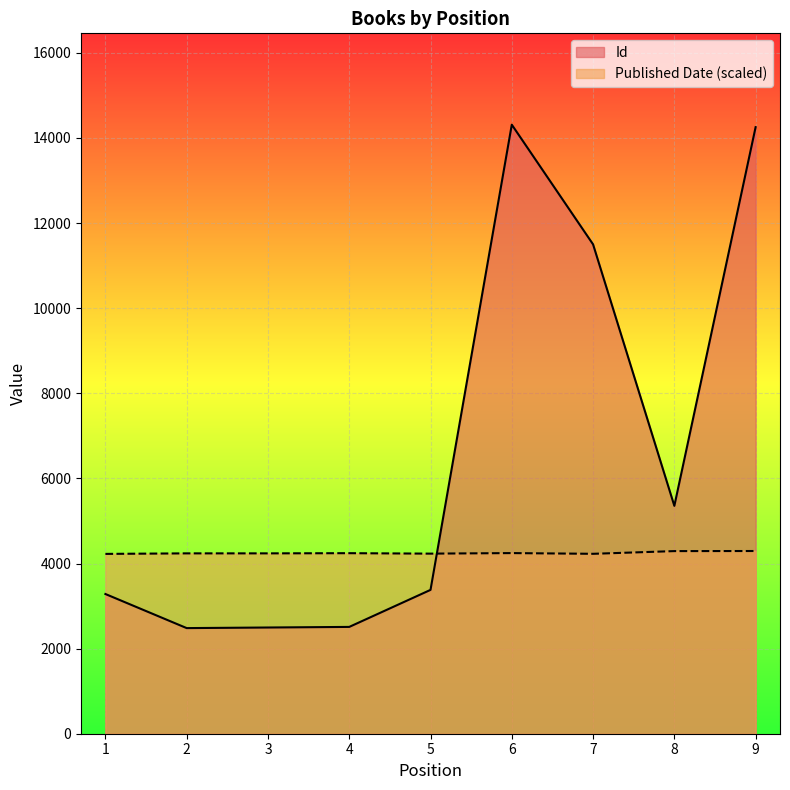

What is the highest value of the Published Date series?

4293.6